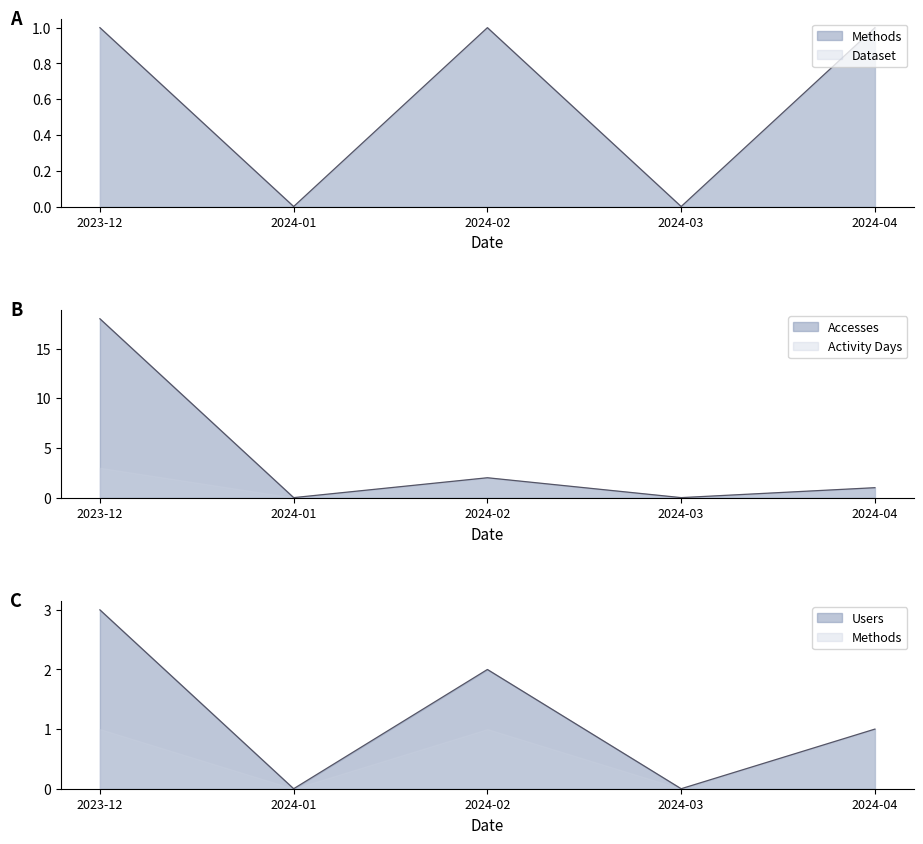

Which series has the widest spread of values?

Accesses